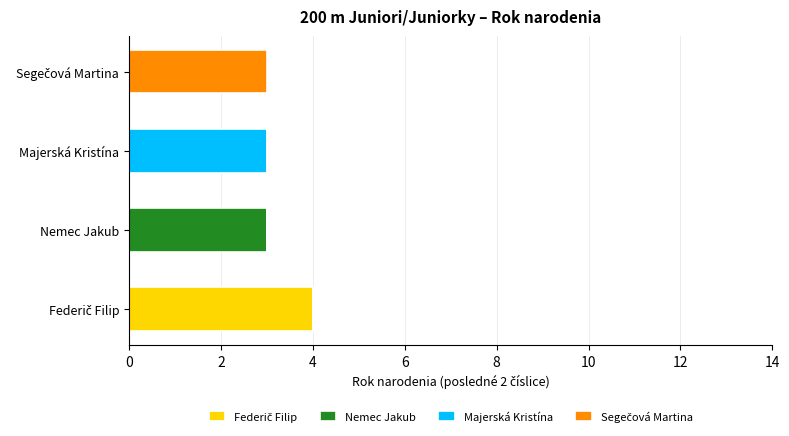

What is the total value across all series at Nemec Jakub?

3